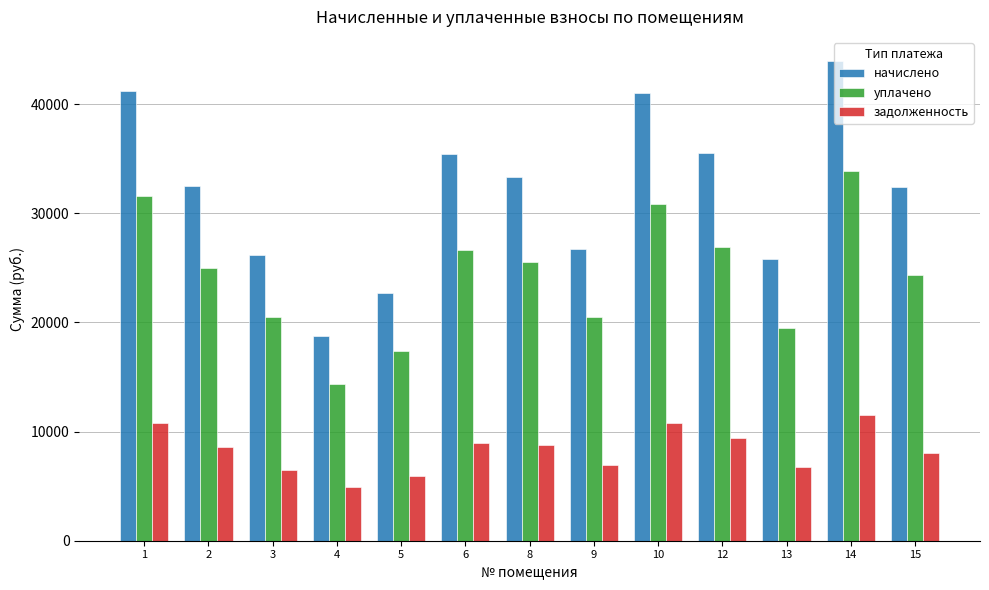

Which series has the largest total across all categories?

начислено